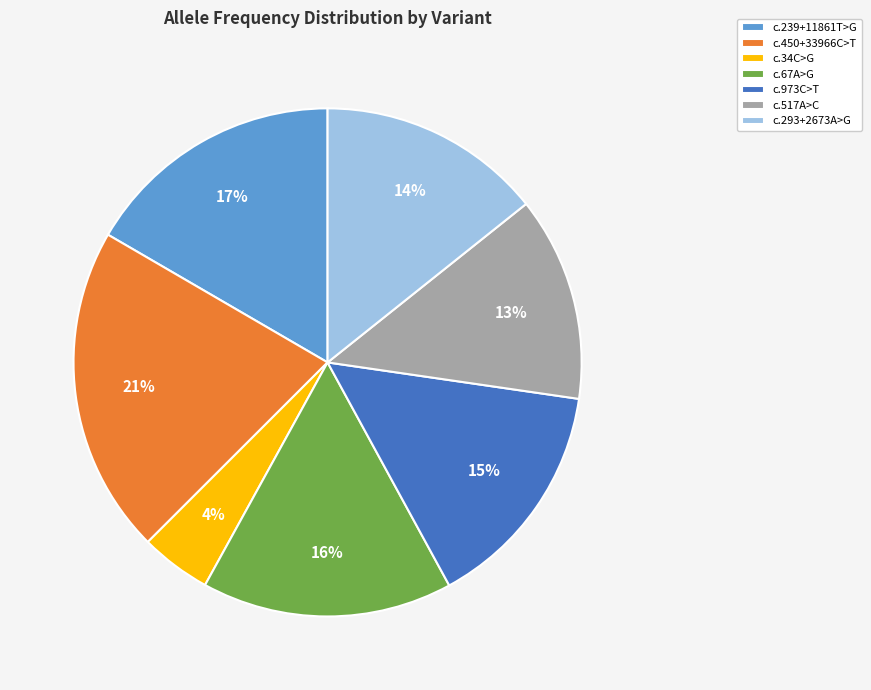

To the nearest percent, what is the average slice percentage?

14%